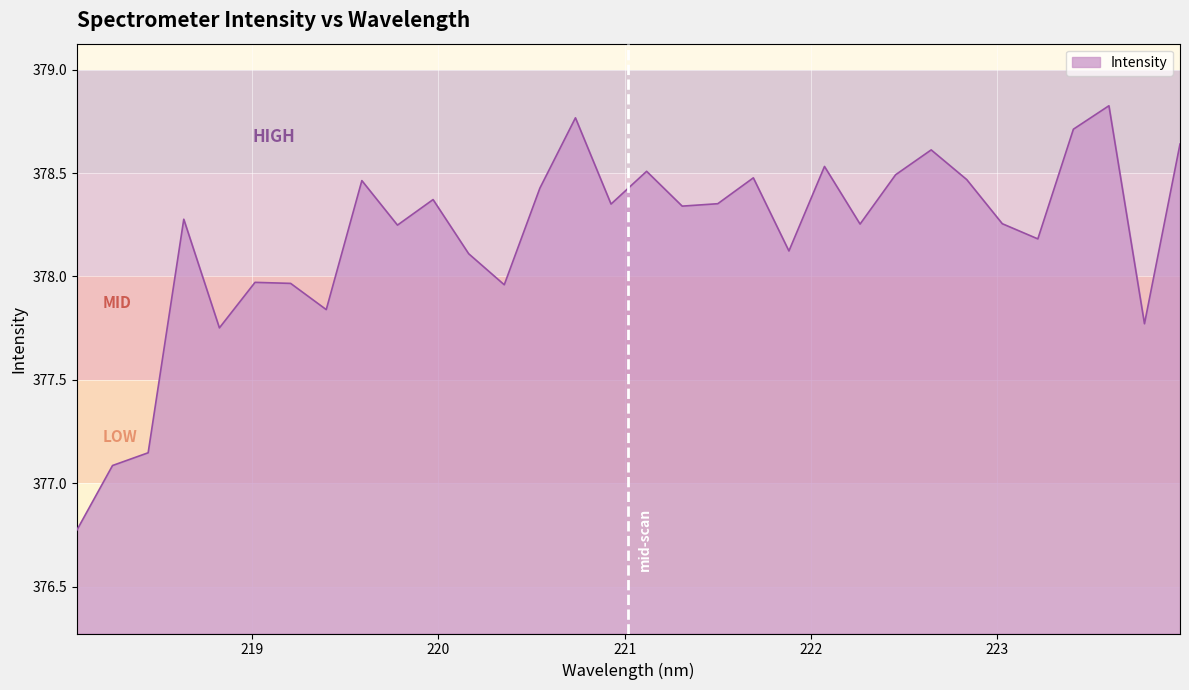

What is the minimum value shown in the chart?

376.8